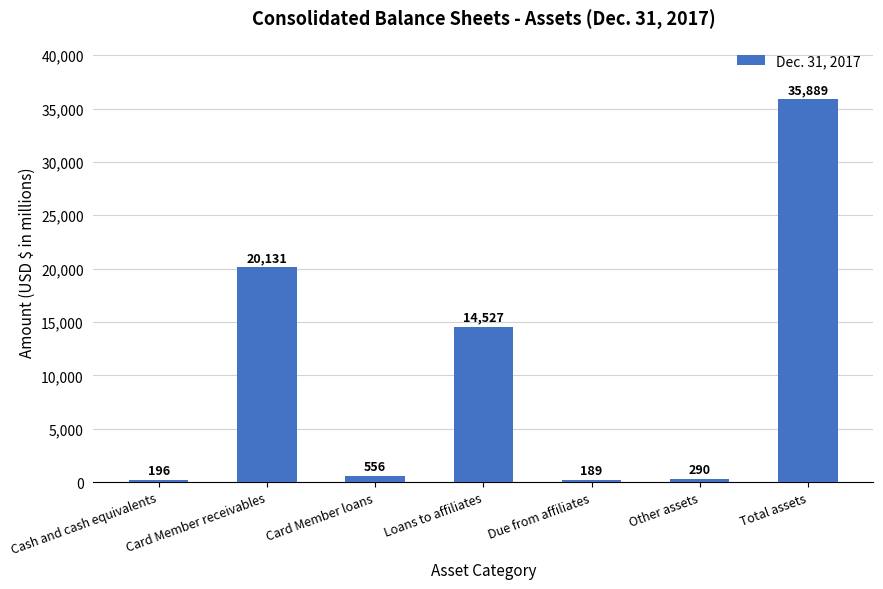

Rank the categories by value from lowest to highest.

Due from affiliates, Cash and cash equivalents, Other assets, Card Member loans, Loans to affiliates, Card Member receivables, Total assets